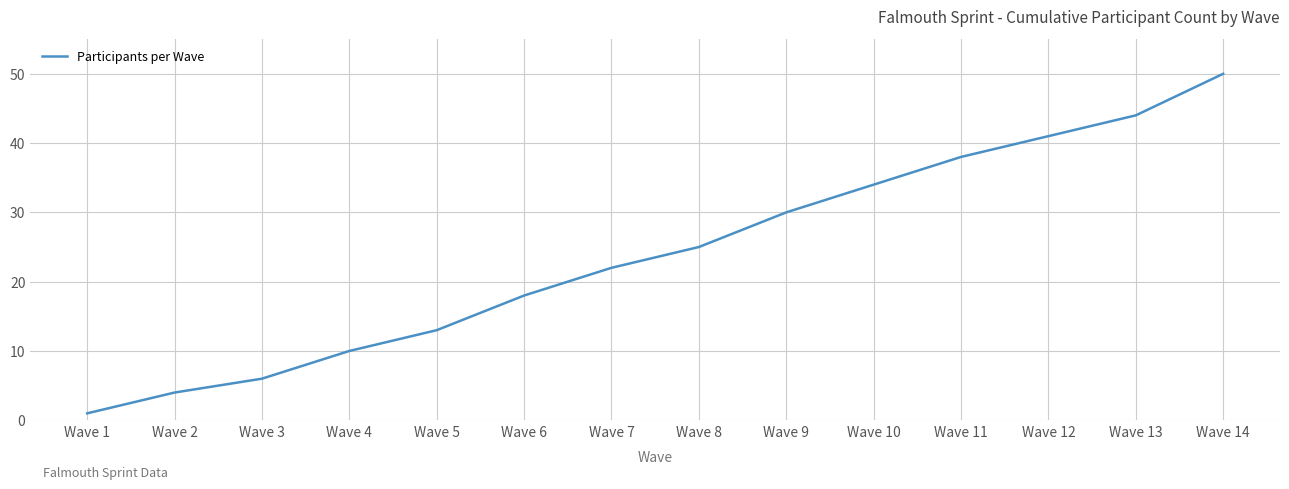

What is the difference between the maximum and minimum values?

49